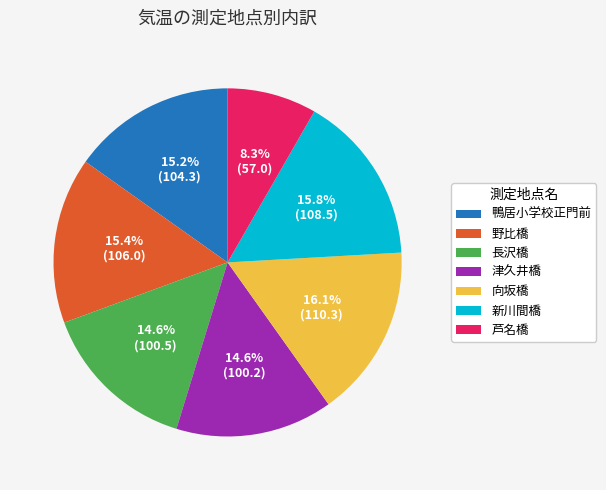

What percentage is the 鴨居小学校正門前 slice, to the nearest percent?

15%